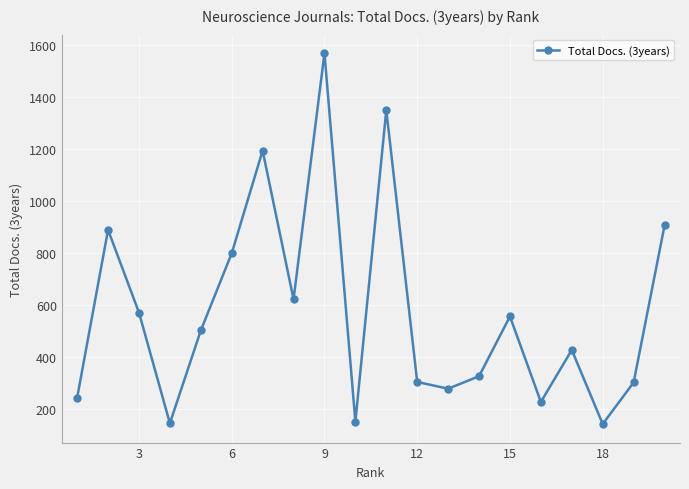

True or false: the data has more than 2 interior local peaks.

True